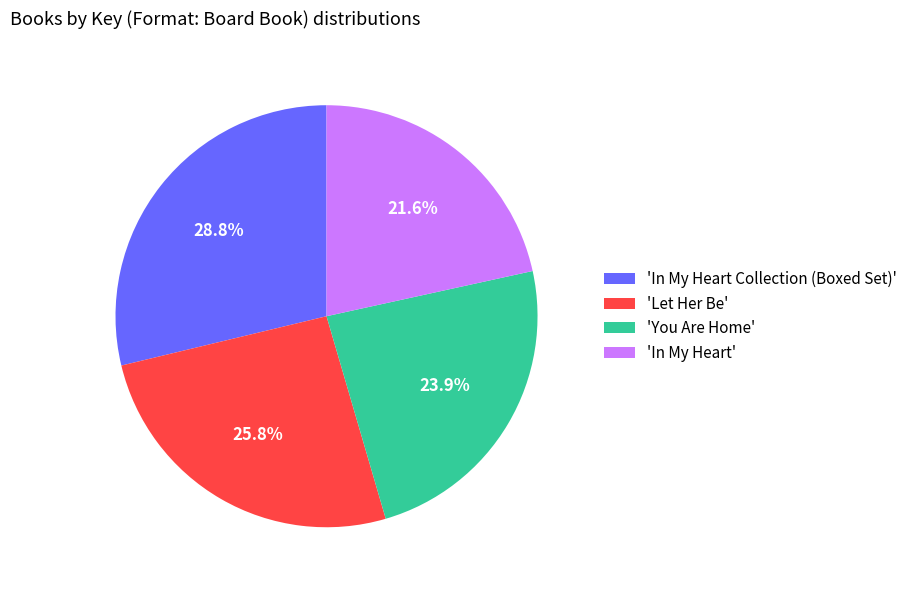

Is there a majority slice in this chart?

No